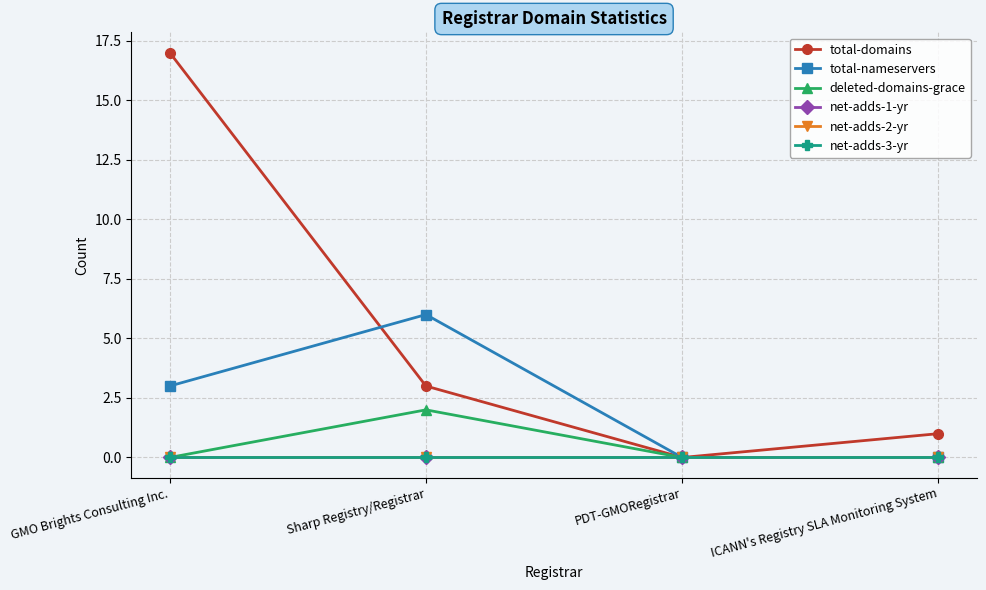

Is this an area chart (filled region under the line)?

No